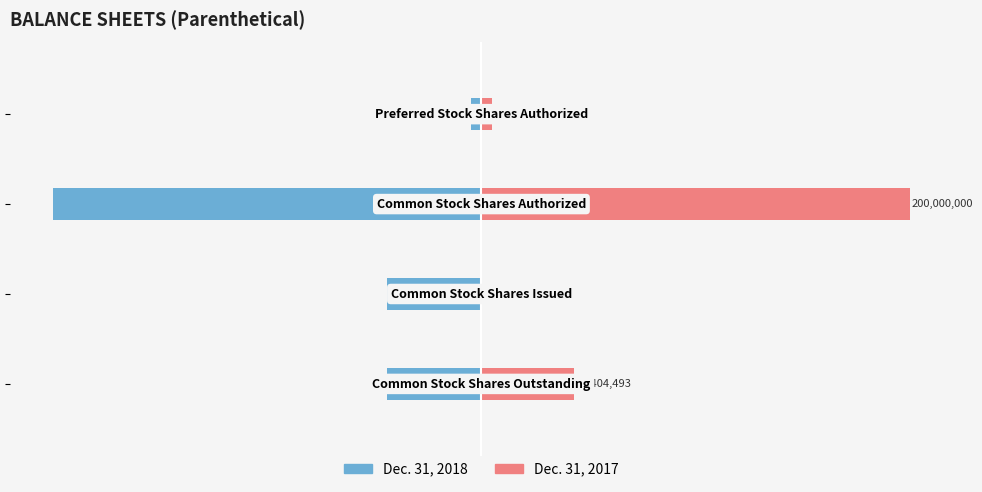

Are the bars grouped side by side (vs. stacked)?

Yes